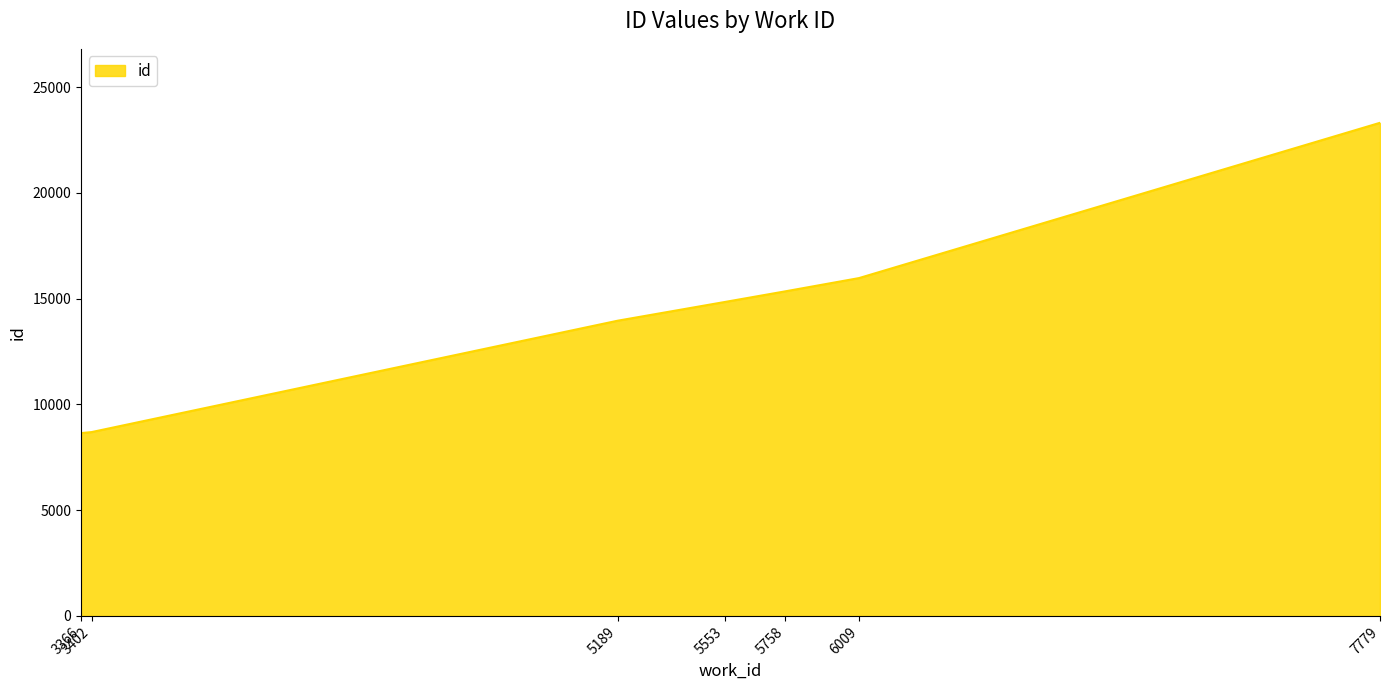

True or false: there are more than 0 points higher than both neighbors.

False